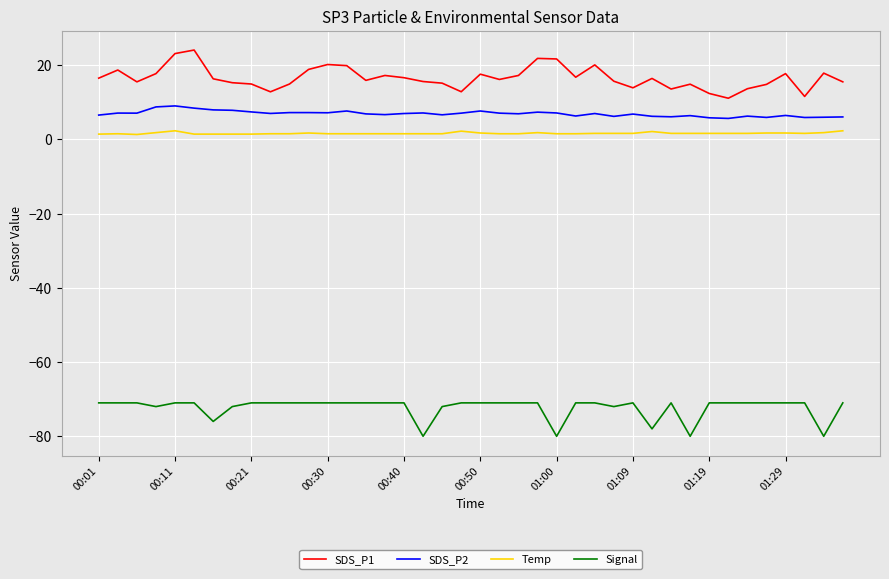

What is the maximum value for Signal?

-71.0